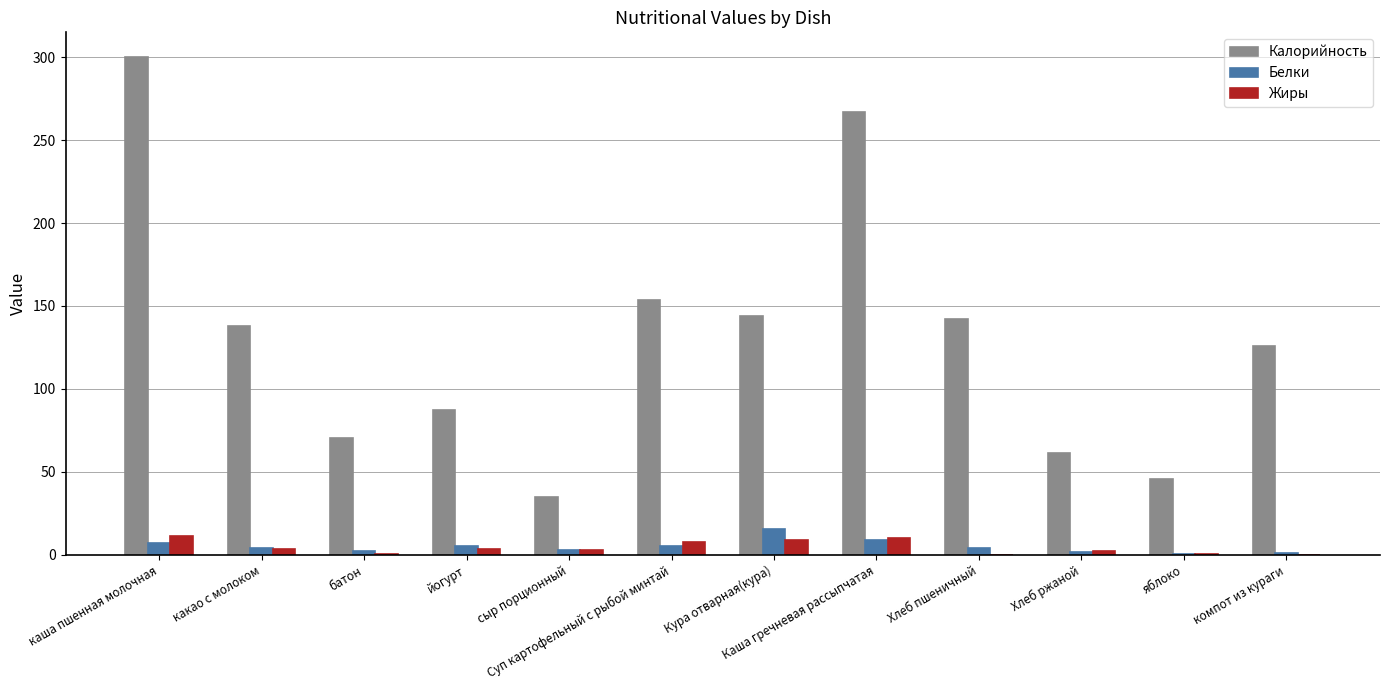

The value of Калорийность at компот из кураги is 126.0. True or false?

True